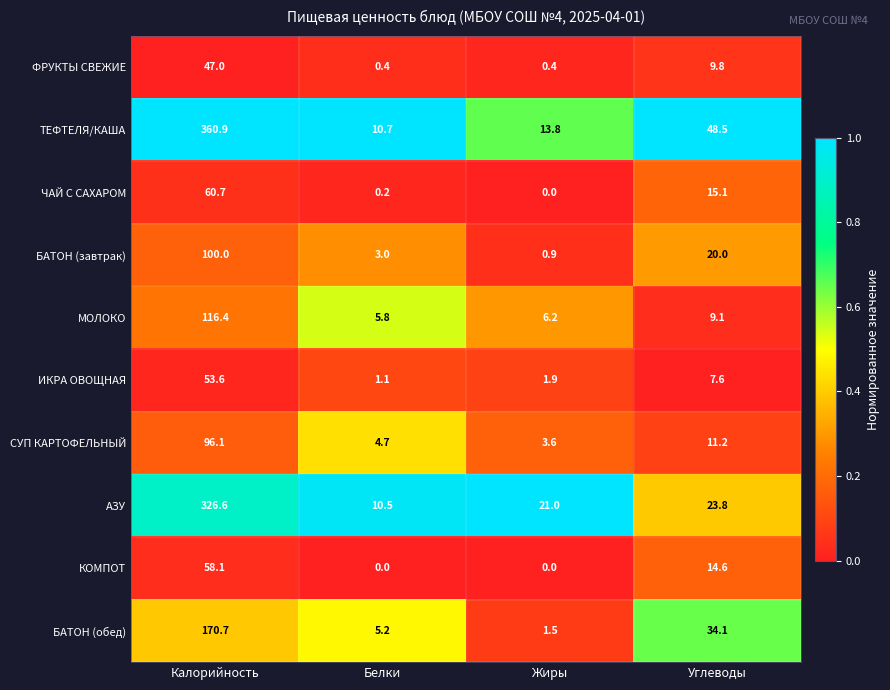

What is the sum of the ТЕФТЕЛЯ/КАША values at Белки and Калорийность?

371.6